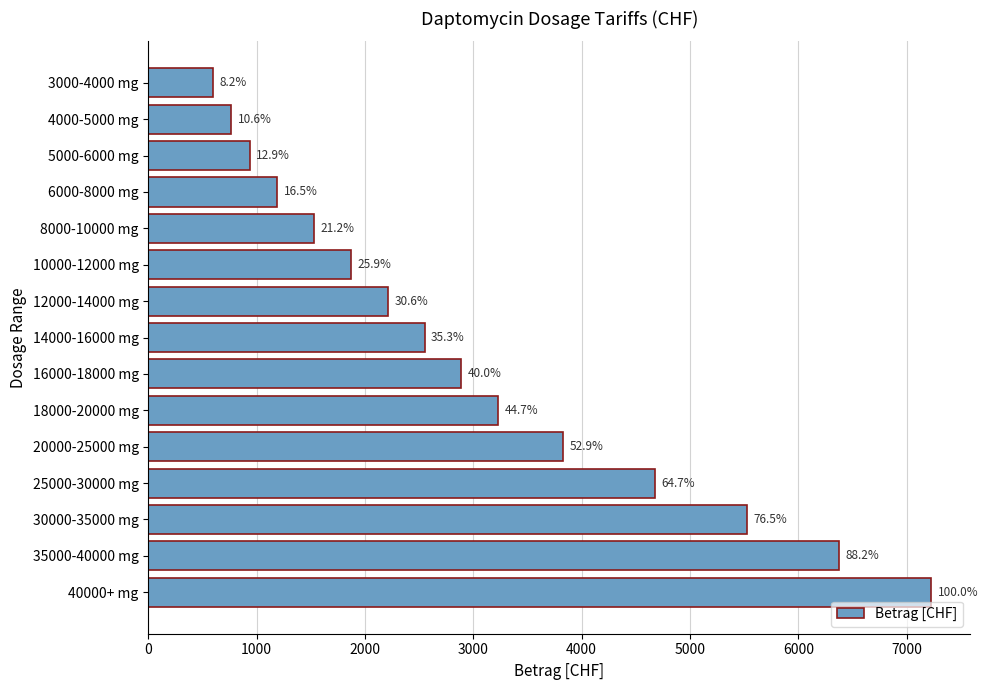

Does the chart contain any negative values?

No